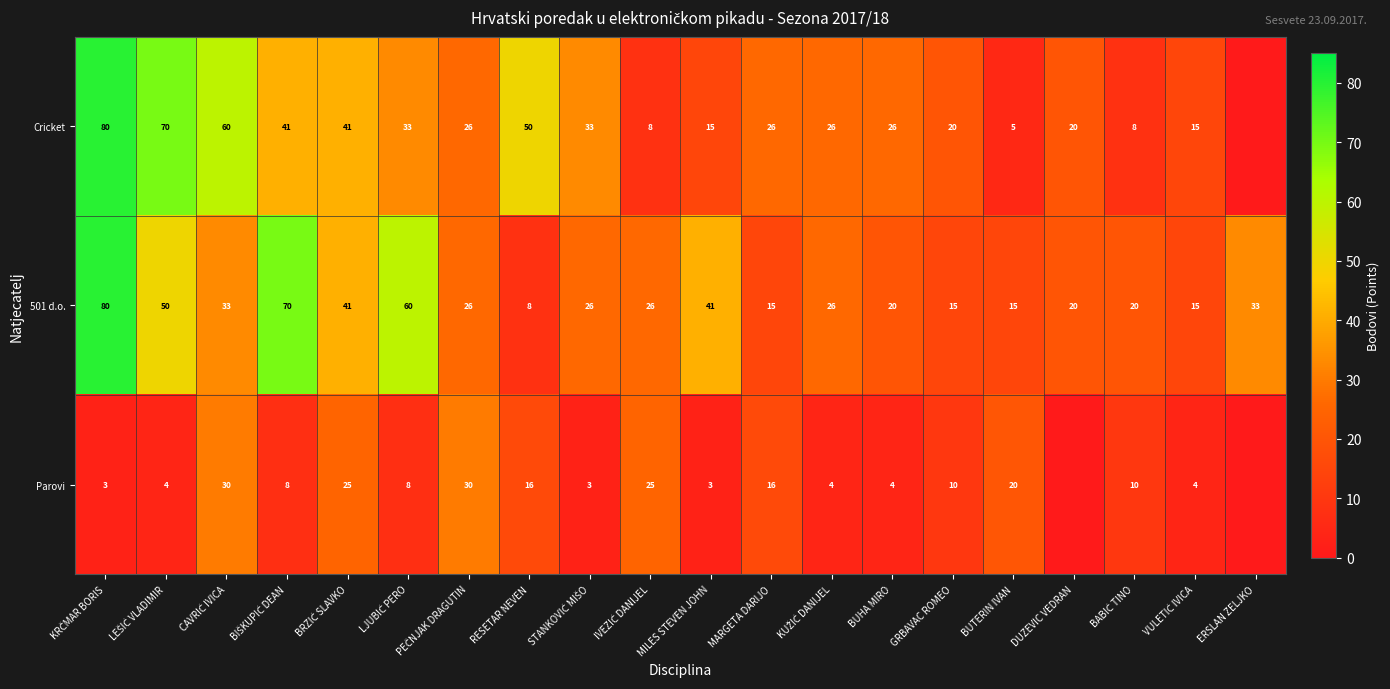

Which category has the highest value across all series?

KRČMAR BORIS